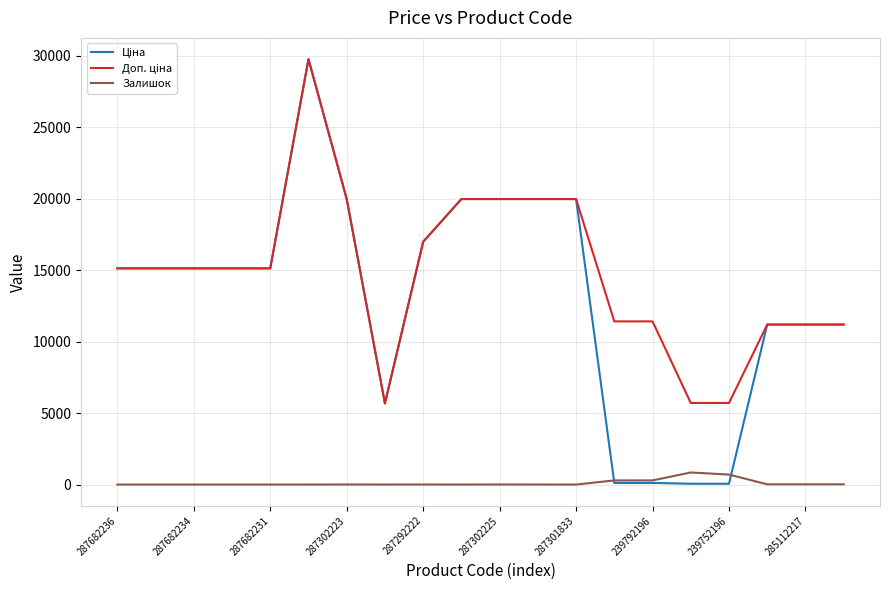

What is the highest value of the Залишок series?

845.0